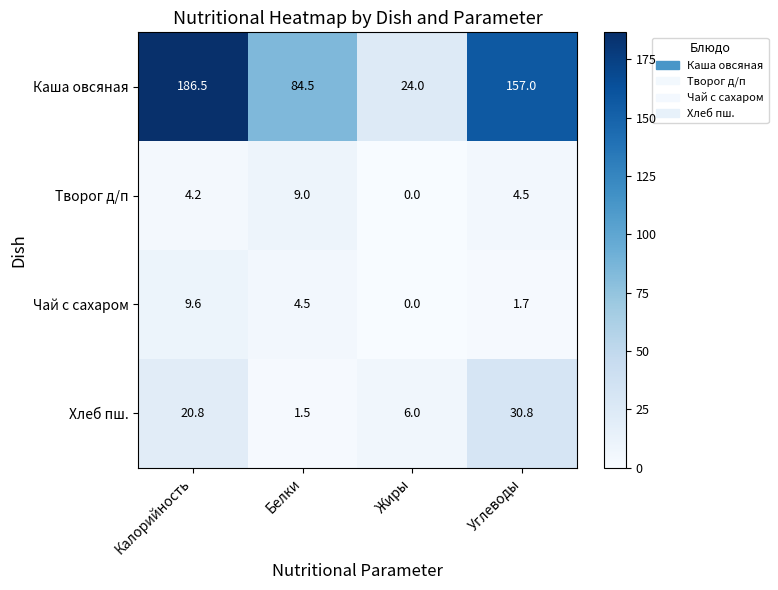

What is the difference between the maximum and minimum values in the Творог д/п series?

9.0